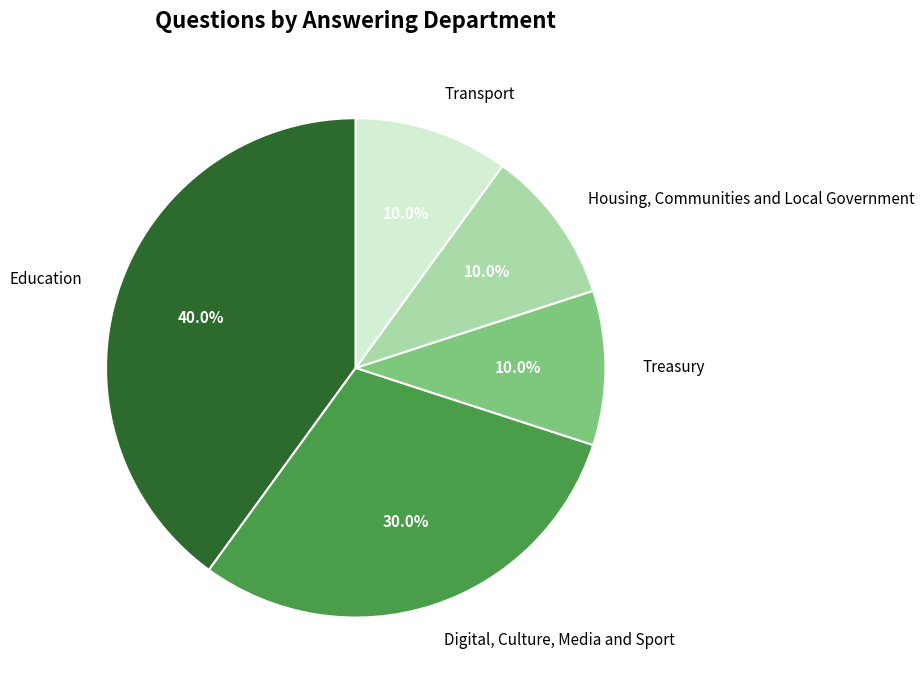

Between Housing, Communities and Local Government and Education, which is larger?

Education